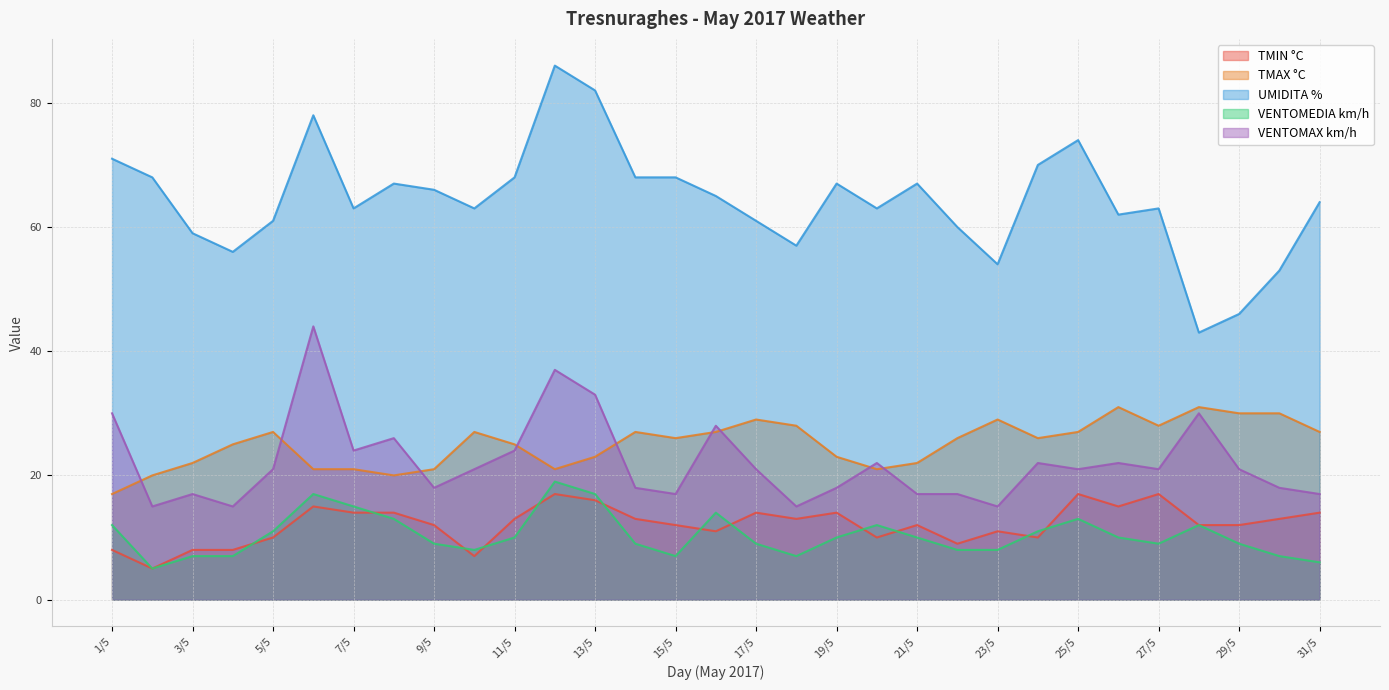

How many data points in TMAX °C are less than 26?

14